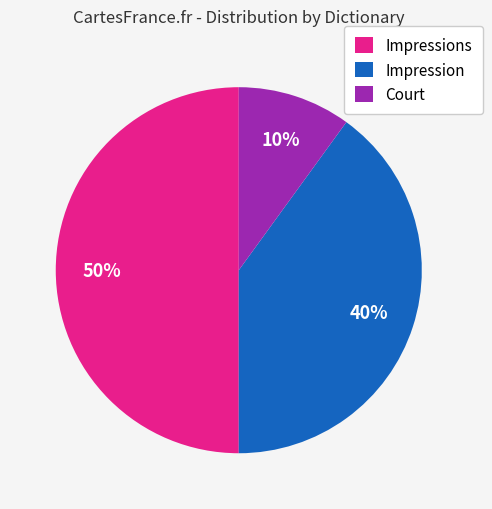

Does Impression represent more than half of the total?

No